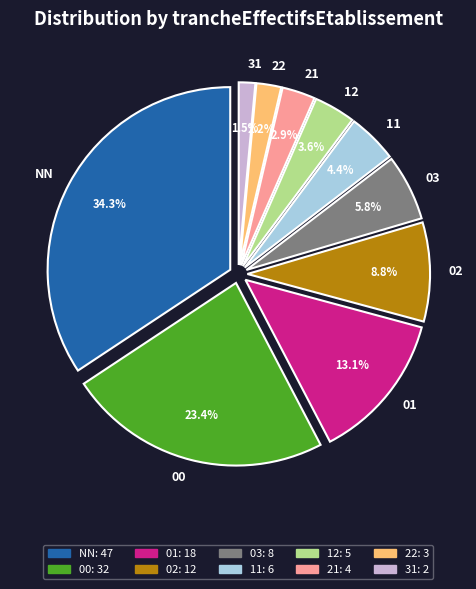

Approximately how many times larger is the value at 12 compared to 01?

0.3